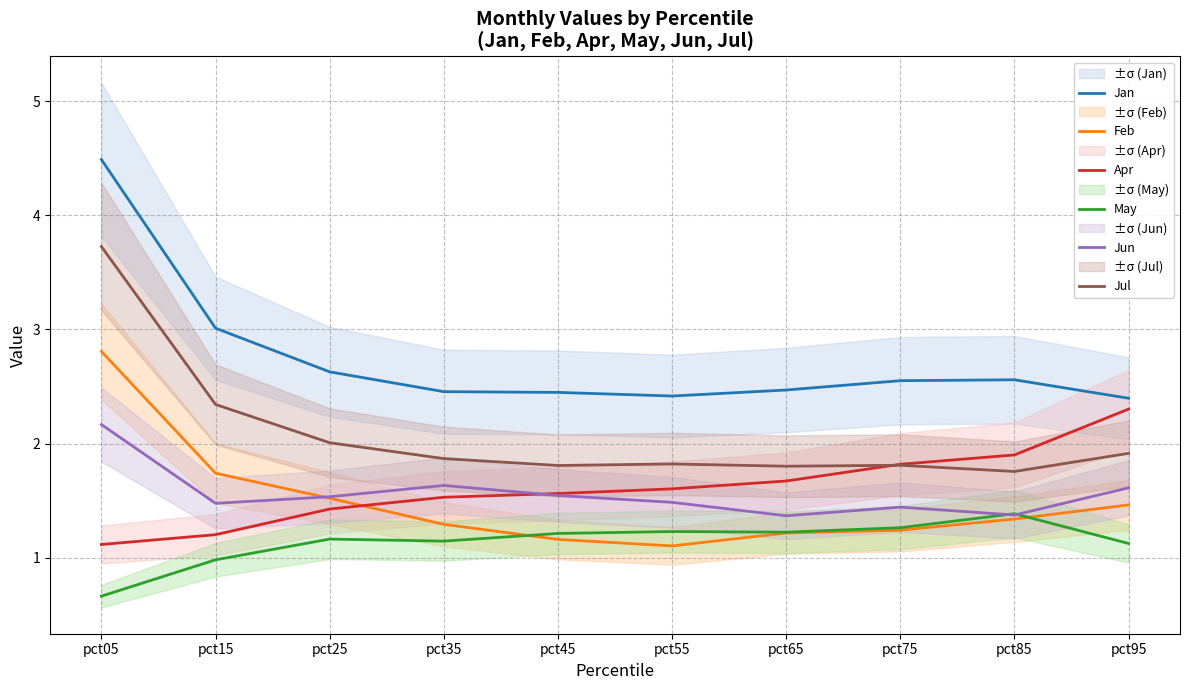

Does the chart display data point markers on the line(s)?

No